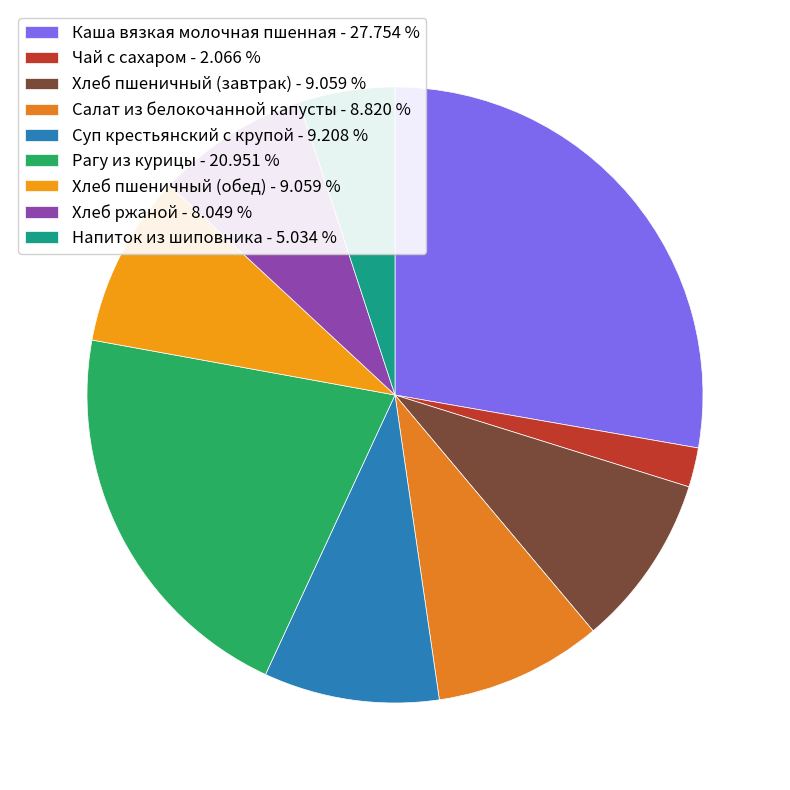

What percentage is the Напиток из шиповника slice, to the nearest percent?

5%